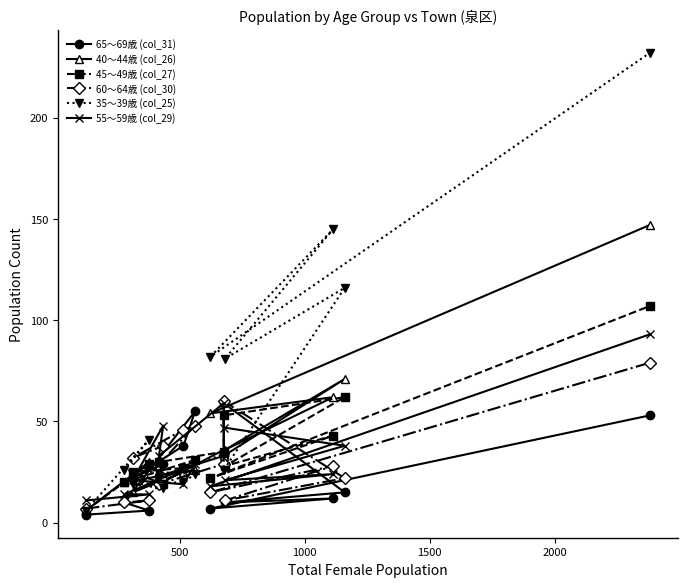

What is the difference between the maximum and minimum values in the 55～59歳 (col_29) series?

82